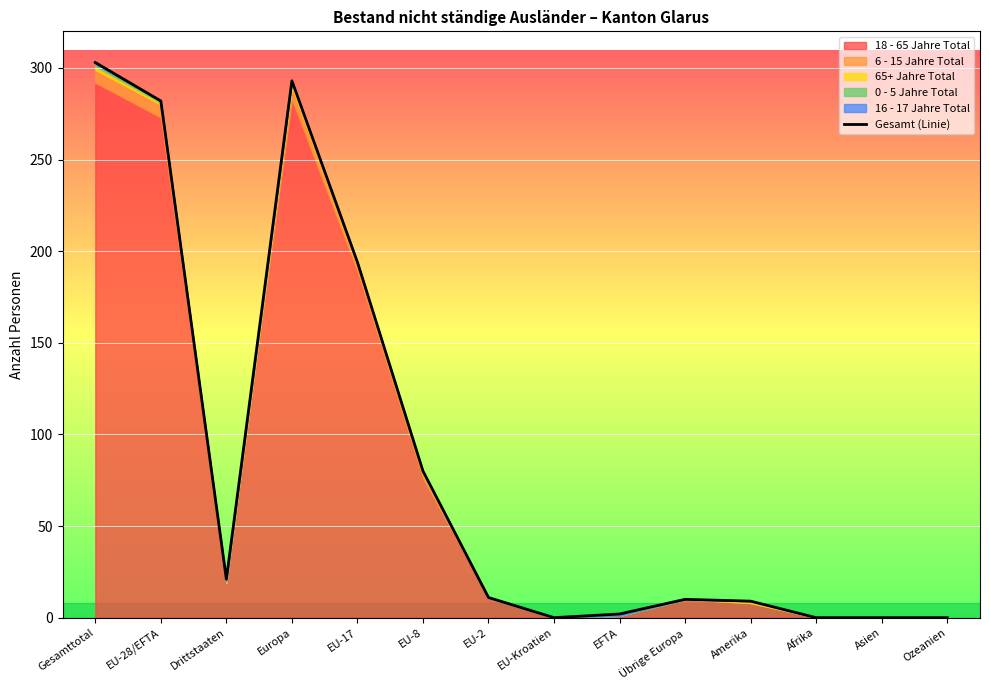

Rank the categories by value from lowest to highest.

EU-Kroatien, Afrika, Asien, Ozeanien, EFTA, Amerika, Übrige Europa, EU-2, Drittstaaten, EU-8, EU-17, EU-28/EFTA, Europa, Gesamttotal